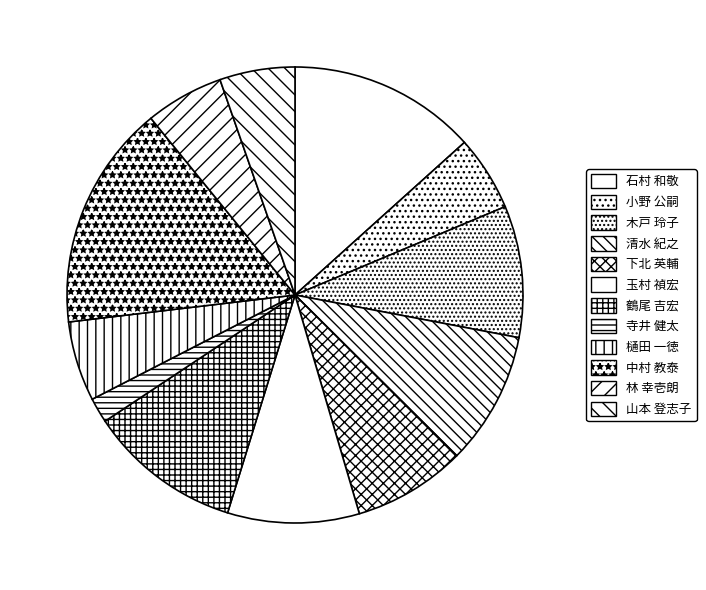

Is the sum of 小野 公嗣 and 玉村 禎宏 greater than half?

No